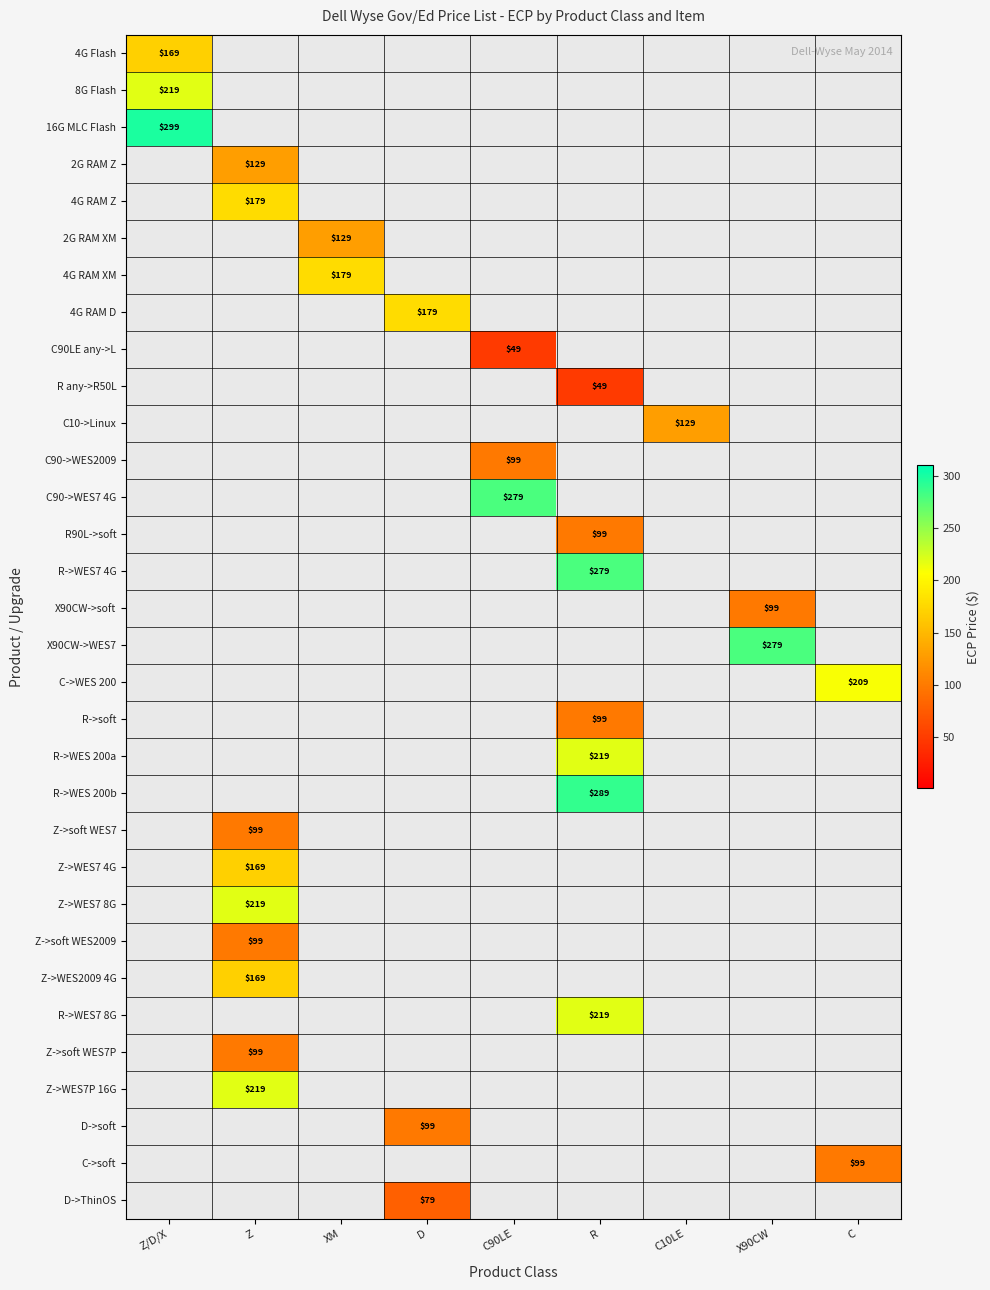

Is it true that R->WES 200b equals 148 at R?

False